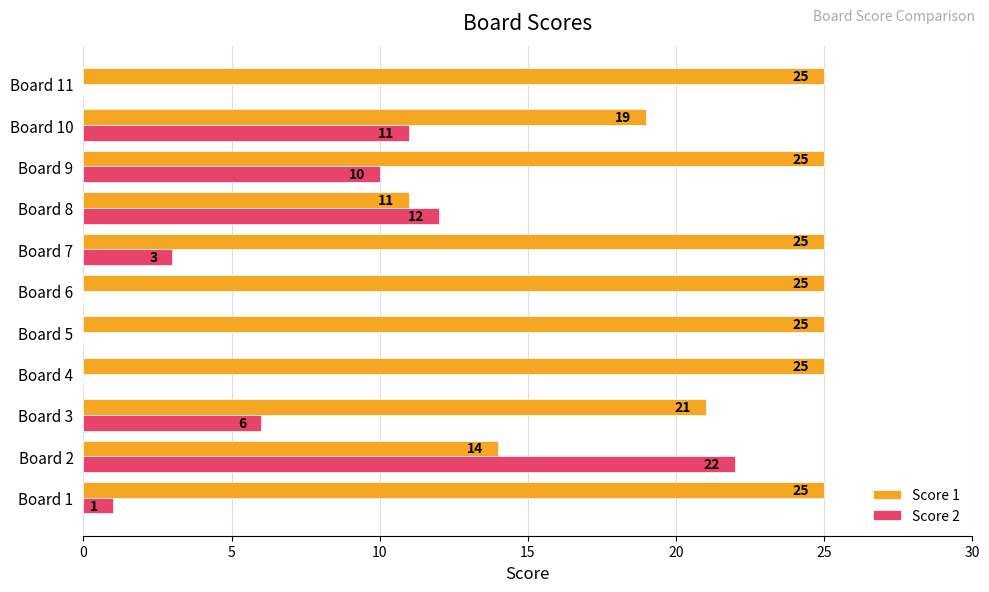

The value of Score 1 at Board 11 is 25. True or false?

True